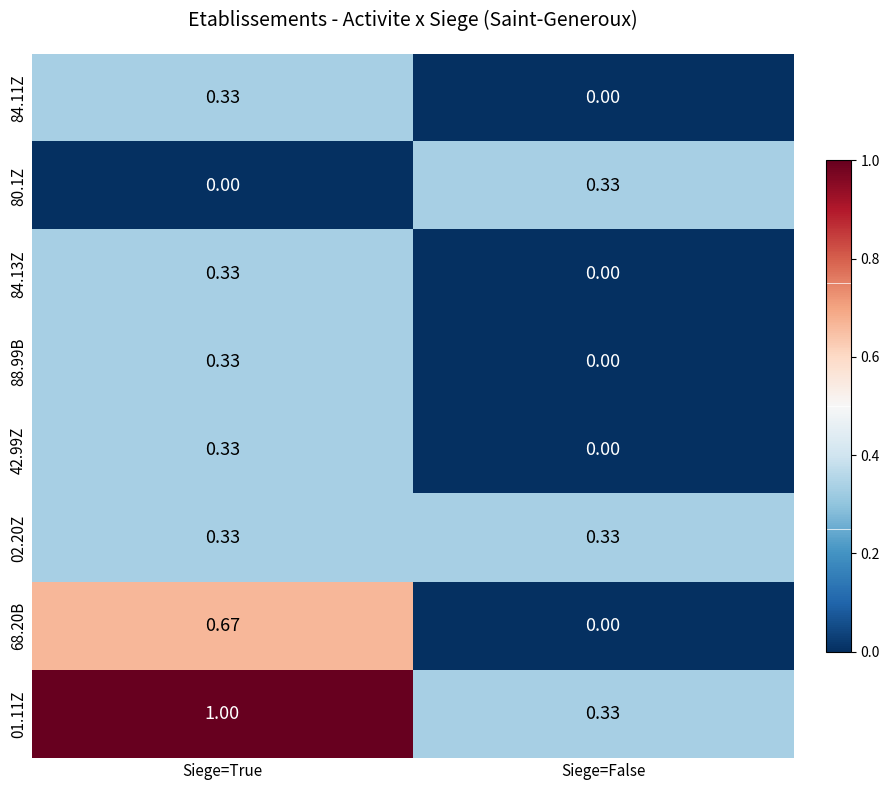

Which series has the largest total across all categories?

01.11Z